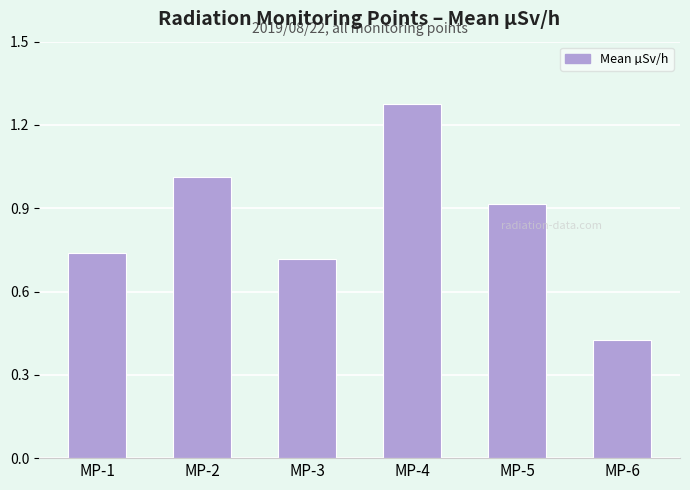

Where is the data nearest to the value 0?

MP-6